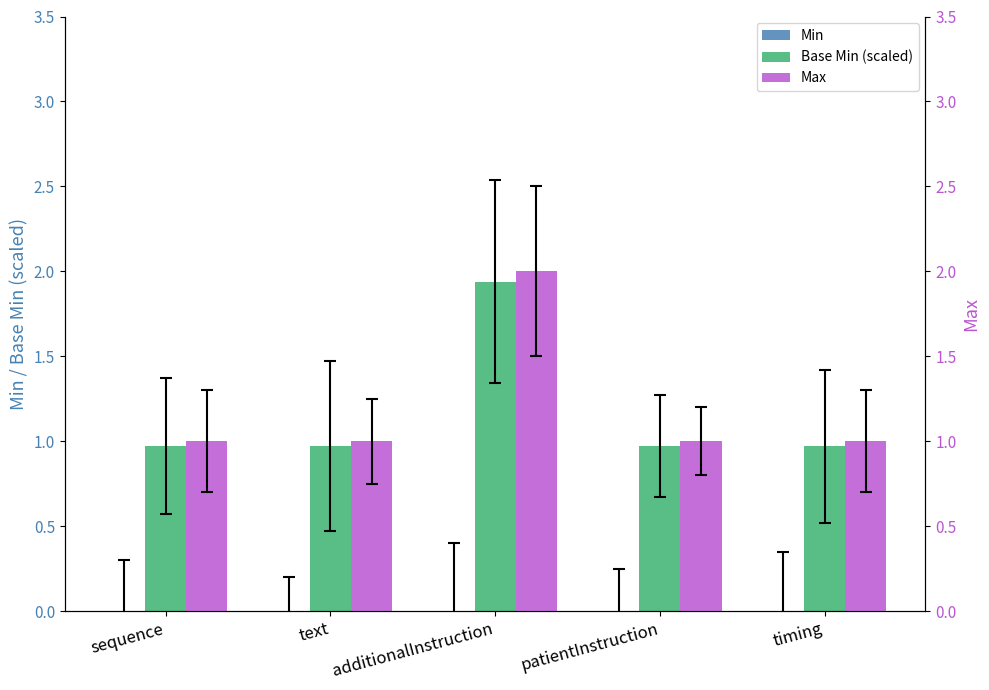

At which category is the sum across all series the highest?

additionalInstruction